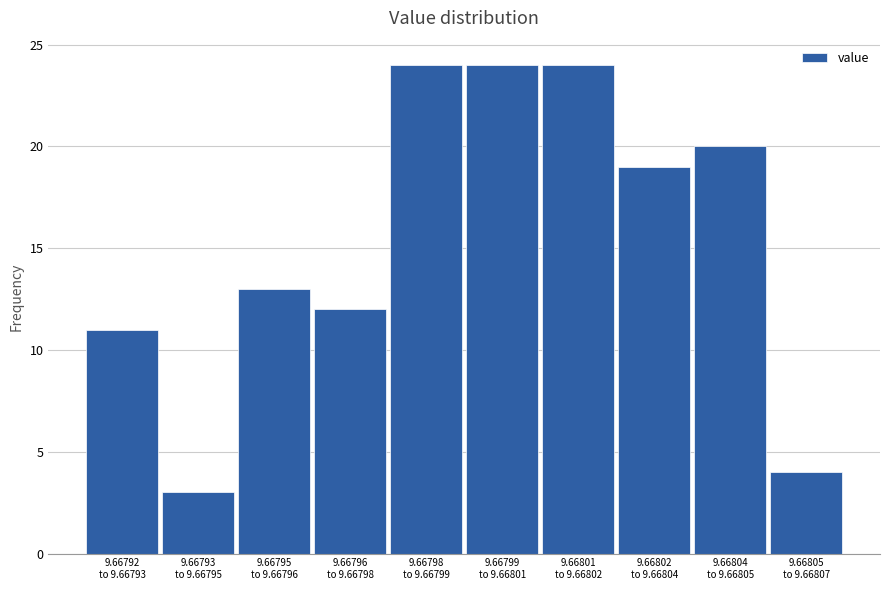

Reading right to left, what are all the values shown in this chart?

4	20	19	24	24	24	12	13	3	11